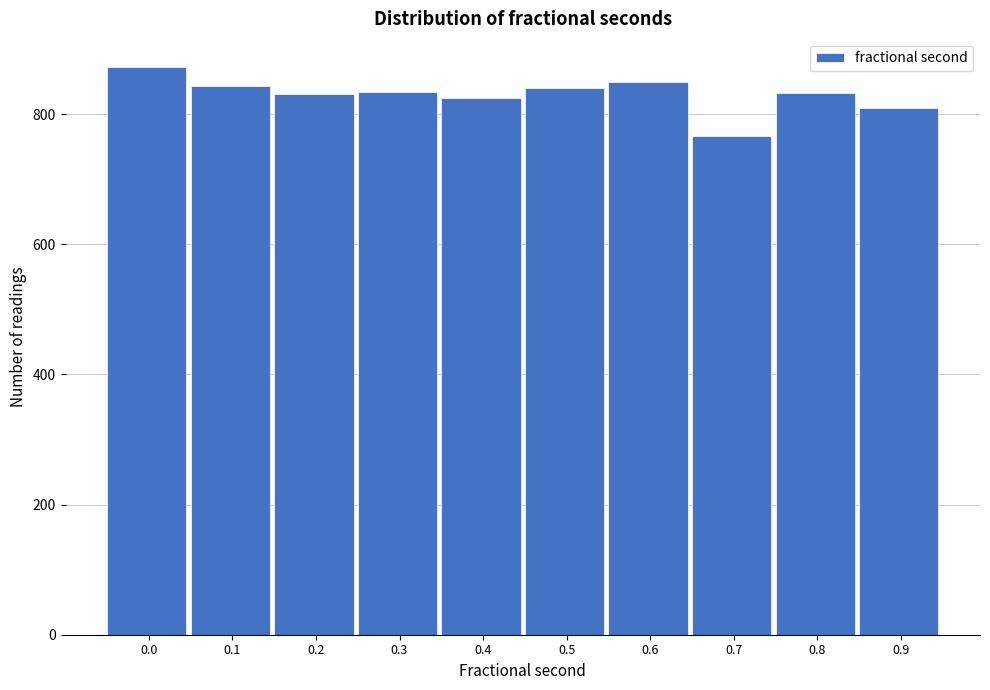

What is the value of the 3rd bar from the left?

831